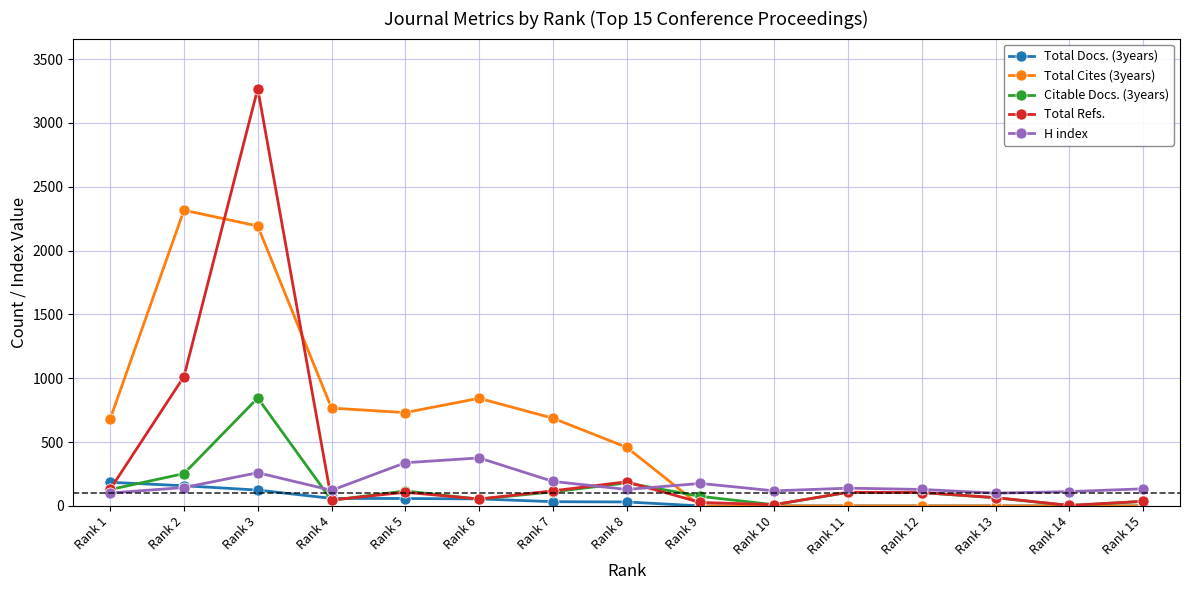

List the series in order of their peak value, highest first.

Total Refs., Total Cites (3years), Citable Docs. (3years), H index, Total Docs. (3years)